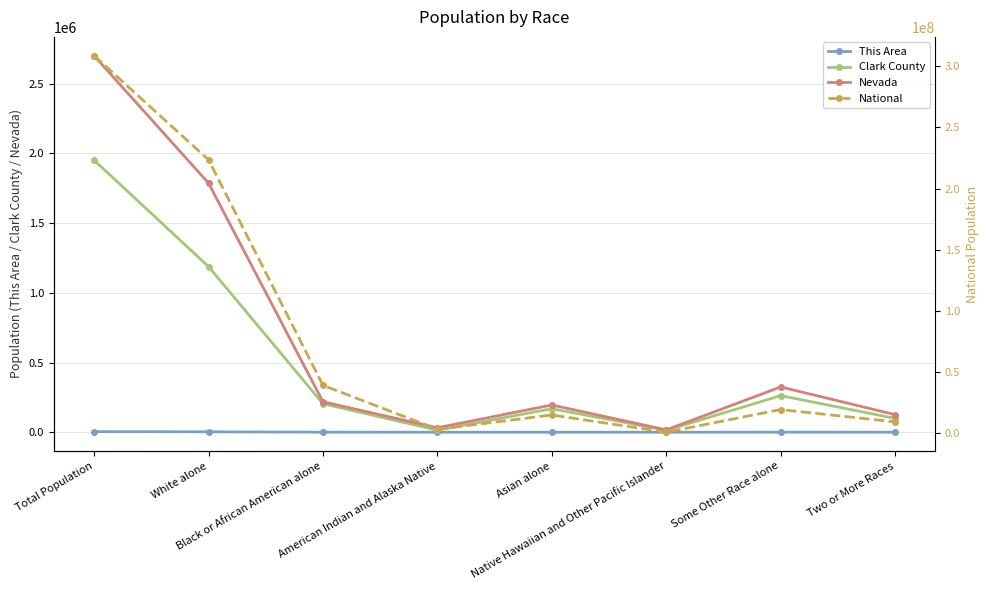

What is the total value across all series at Asian alone?

15038644